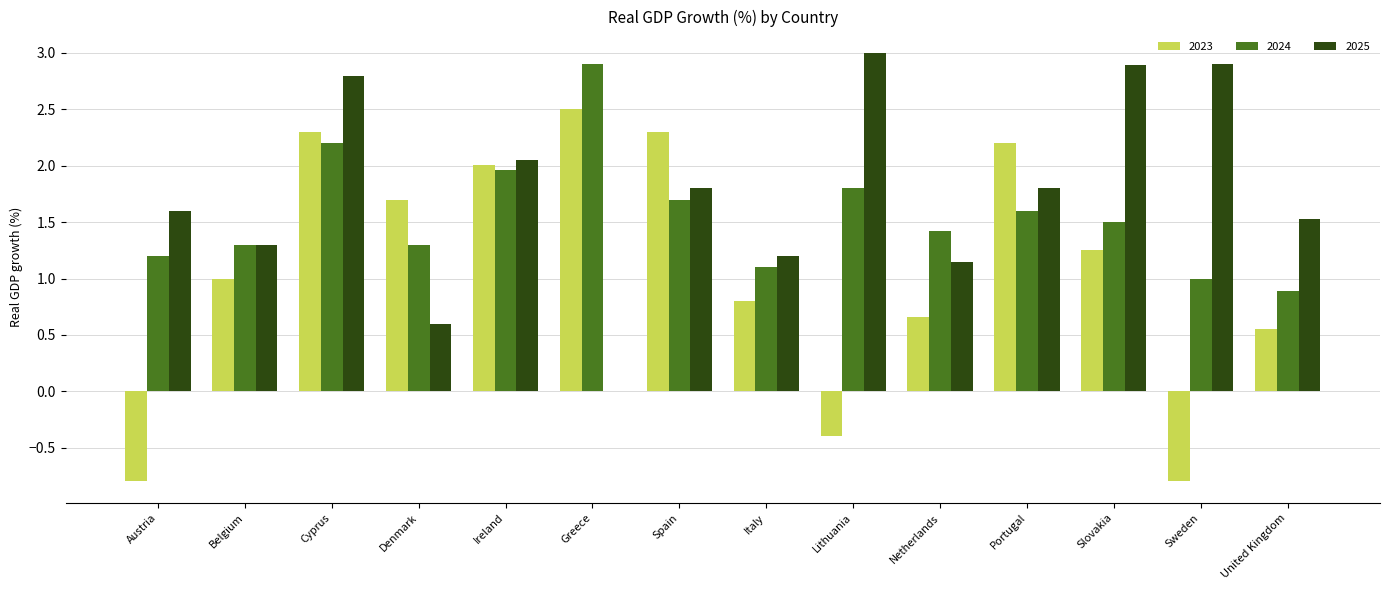

What is the total value across all series at Slovakia?

5.6